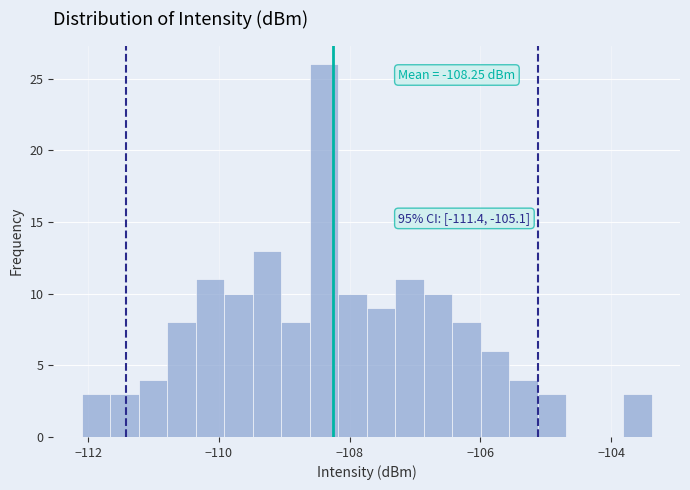

Read against the x-axis, roughly where is the centre of the tallest bar?

-108.4